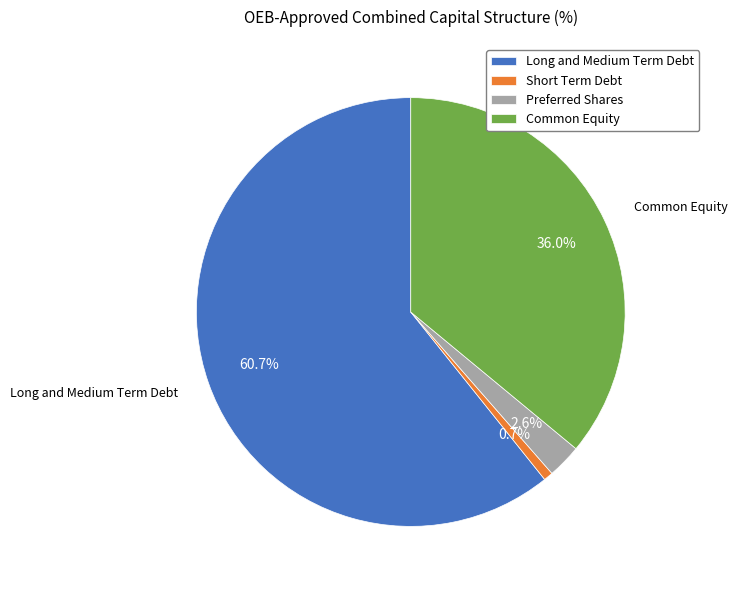

To the nearest percent, what is the difference between the Short Term Debt and Common Equity slice percentages?

35%